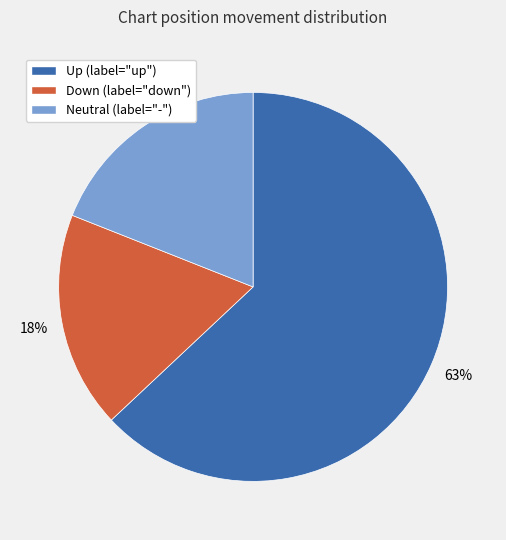

Does any single category account for the majority?

Yes